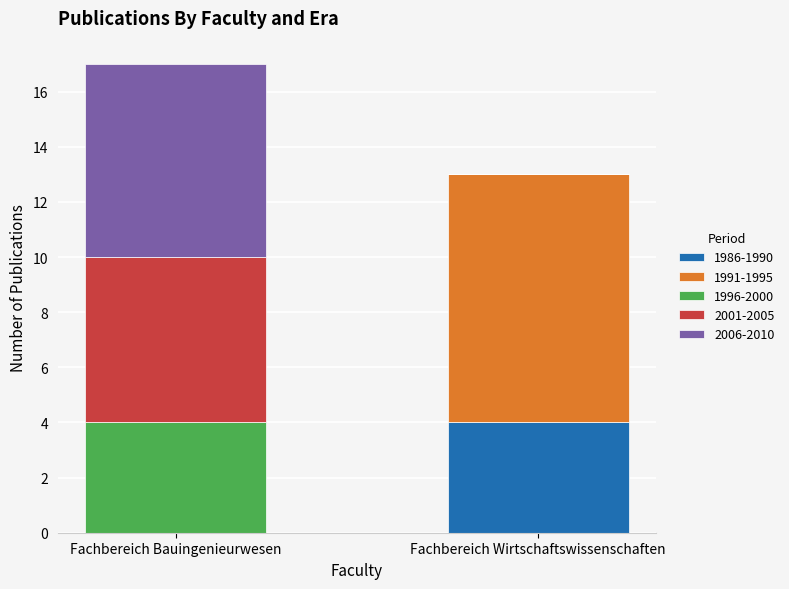

Are the bars grouped side by side (vs. stacked)?

No